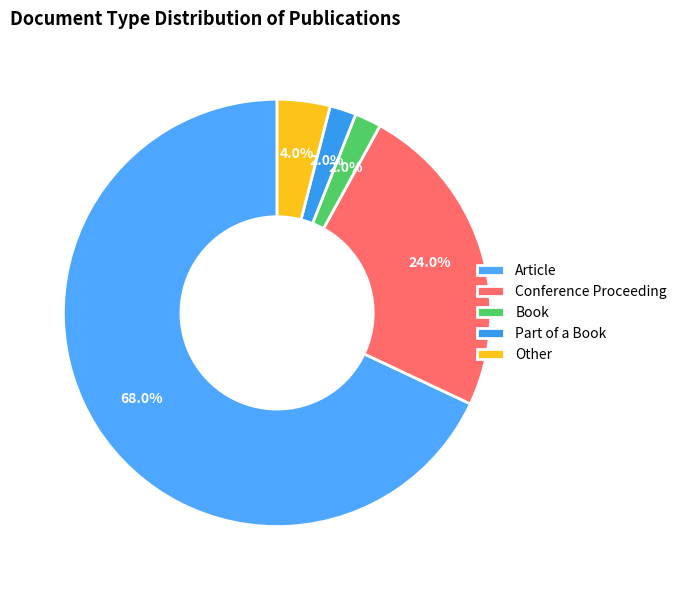

Which slice is the largest?

Article